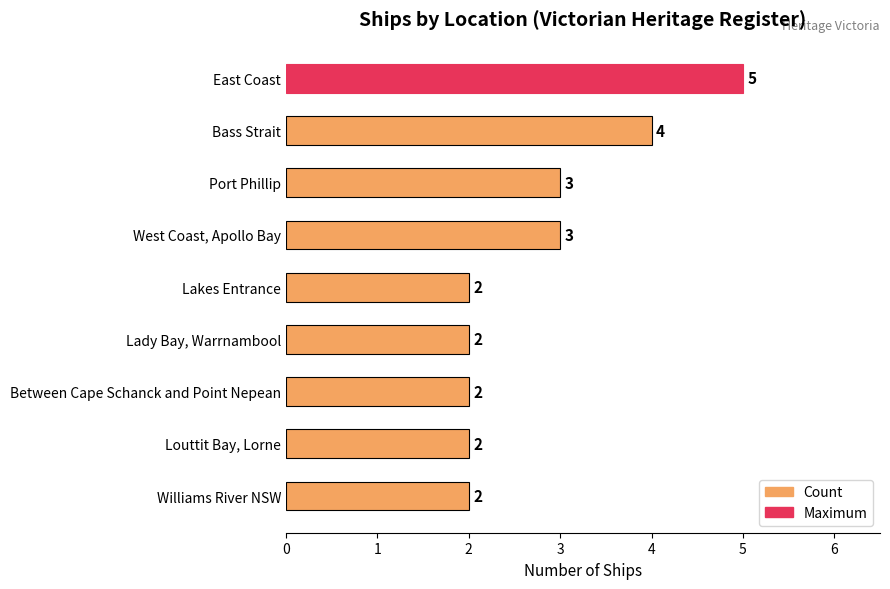

How many categories are shown in the chart?

9